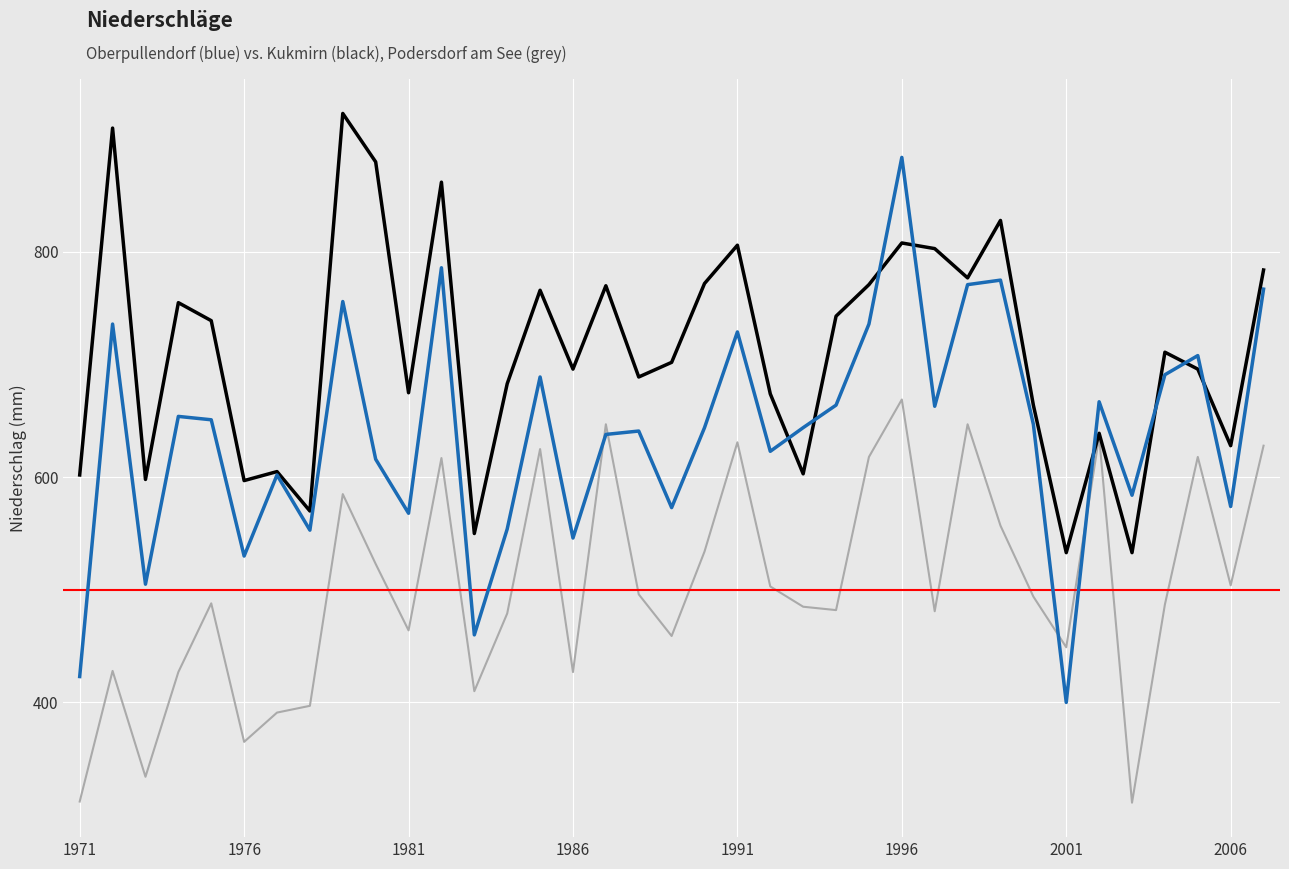

What is the maximum value shown in the chart?

923